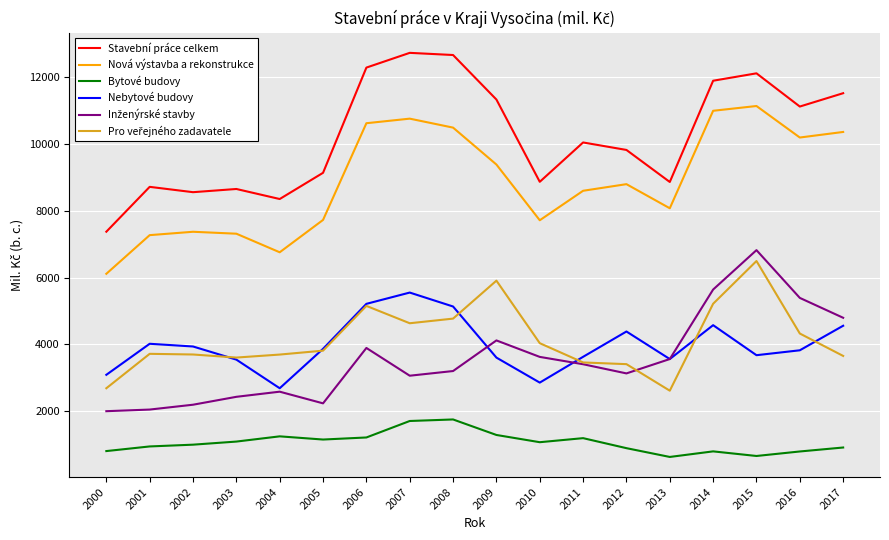

What is the greatest value displayed?

12738.0